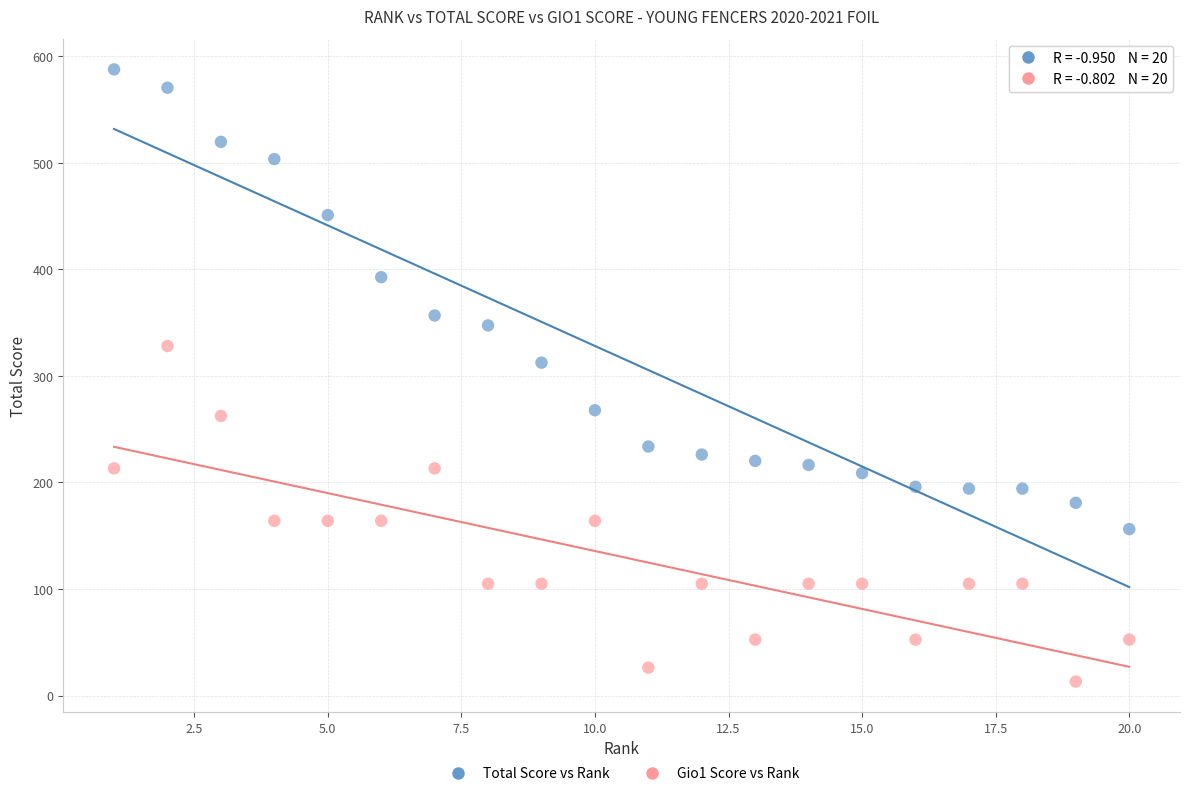

What is the X range (max minus min) for the scatter plot?

19.0